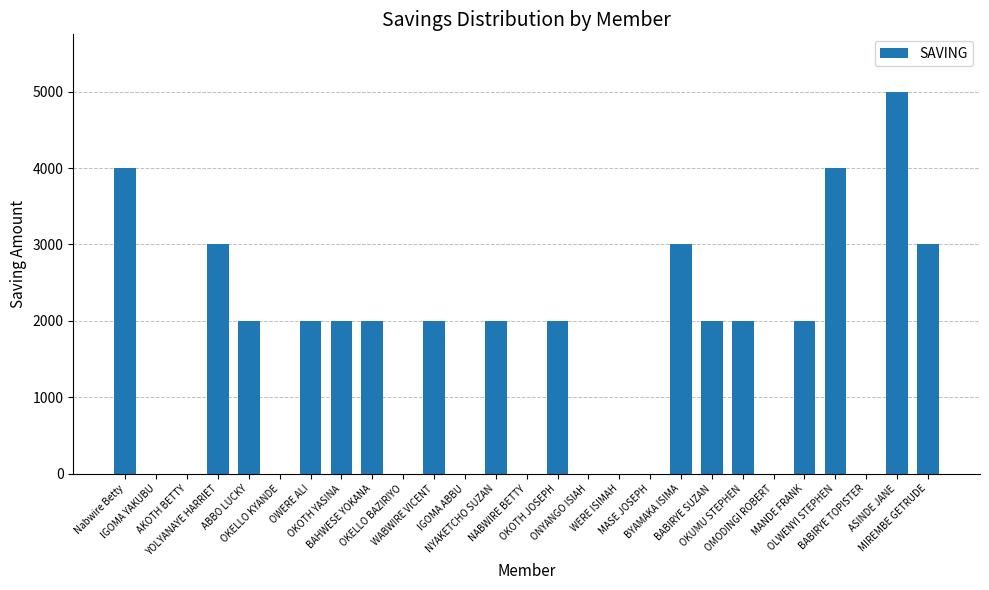

Count the values in the range 0 to 2000.

21